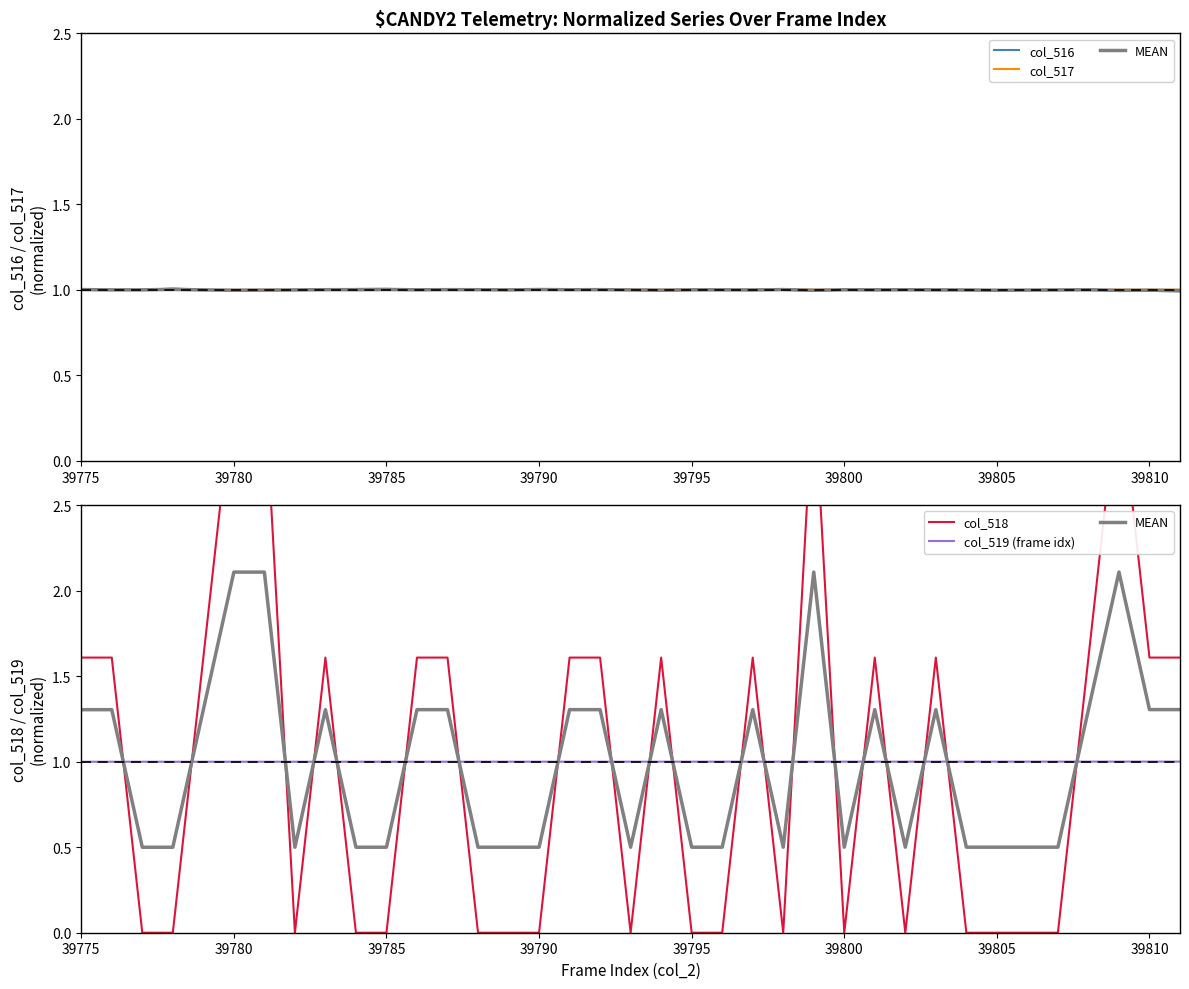

Which series has the largest range (max minus min)?

col_518